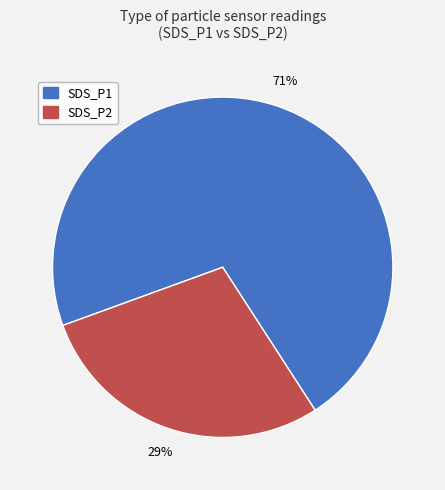

How many slices are in this pie chart?

2